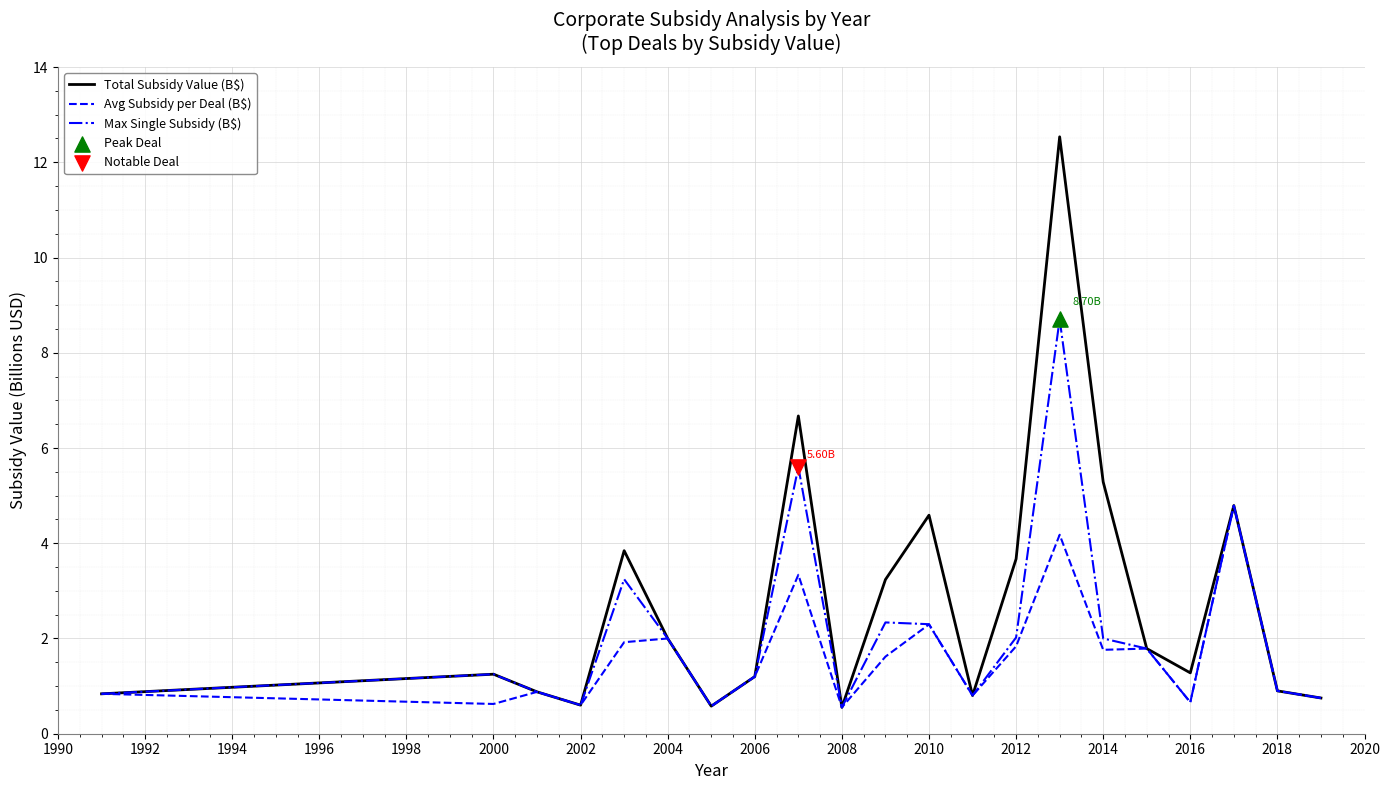

Which series has the widest spread of values?

Total Subsidy Value (B$)